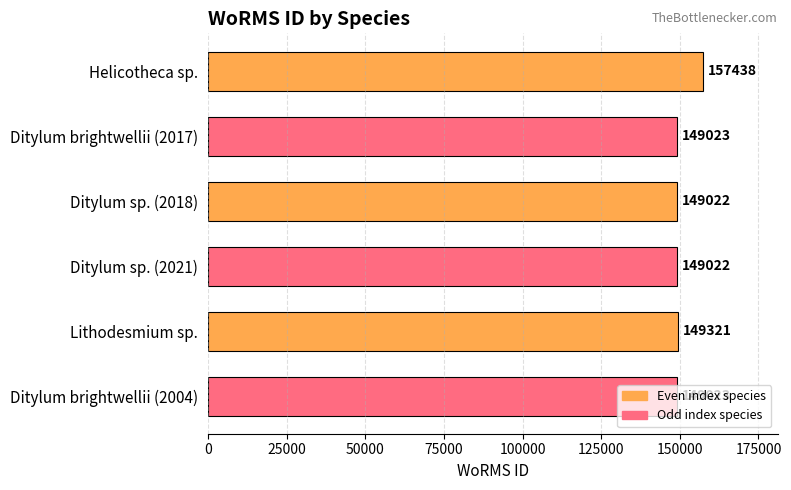

What is the sum of all values?

902849